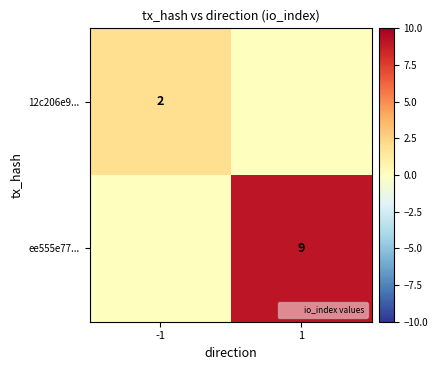

List the labels in order of ee555e77... value, largest first.

1, -1